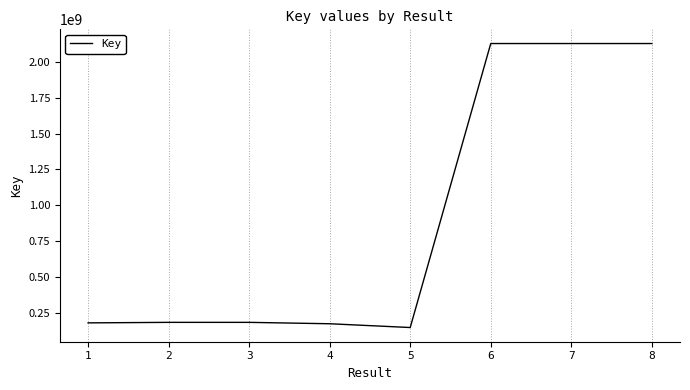

What is the approximate value at 7?

2130387258